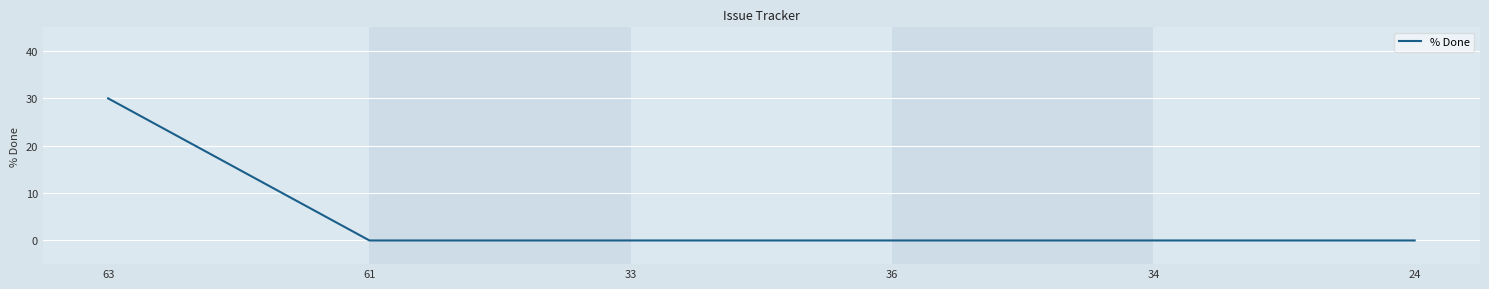

True or false: the data shows 19 at 34.

False